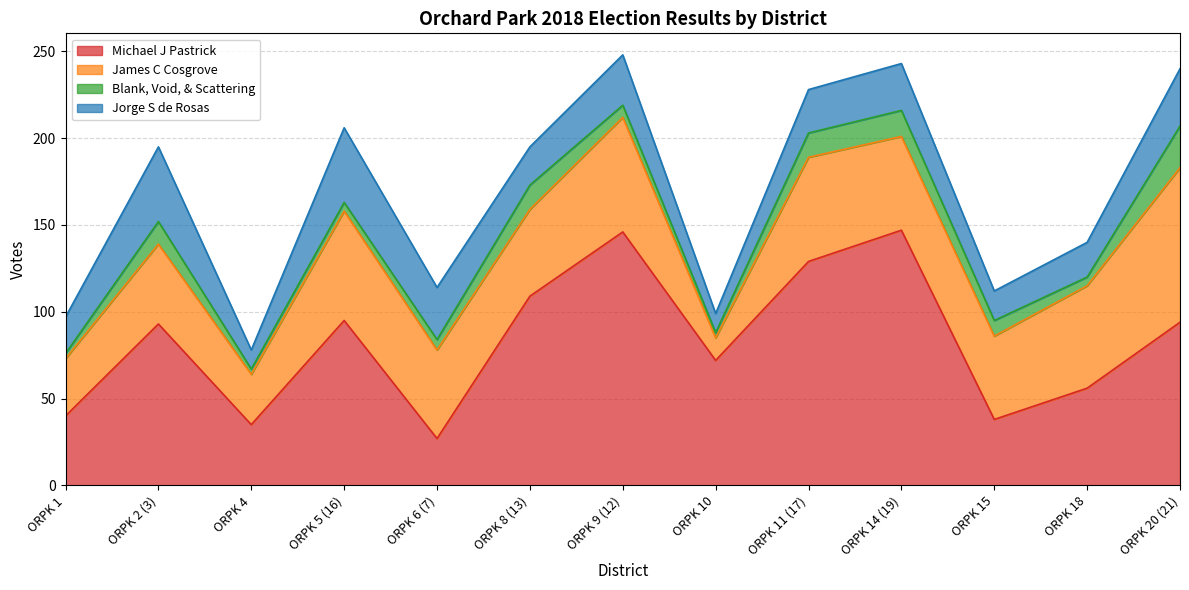

True or false: James C Cosgrove and Jorge S de Rosas intersect in this chart.

False